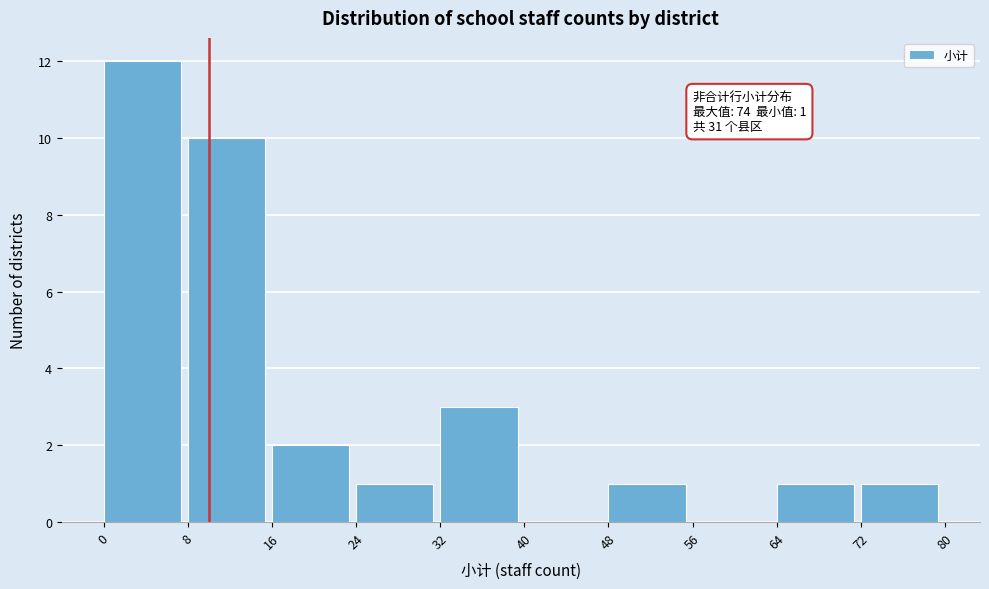

Over which range of the x-axis is the bar tallest?

0 to 8